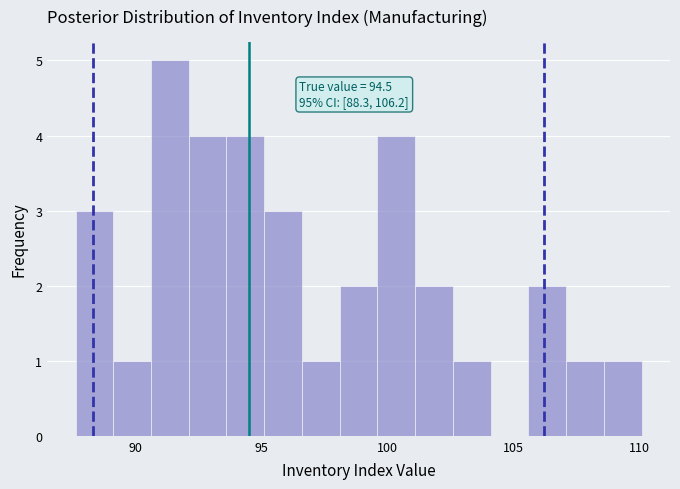

Read against the x-axis, roughly where is the centre of the tallest bar?

91.5